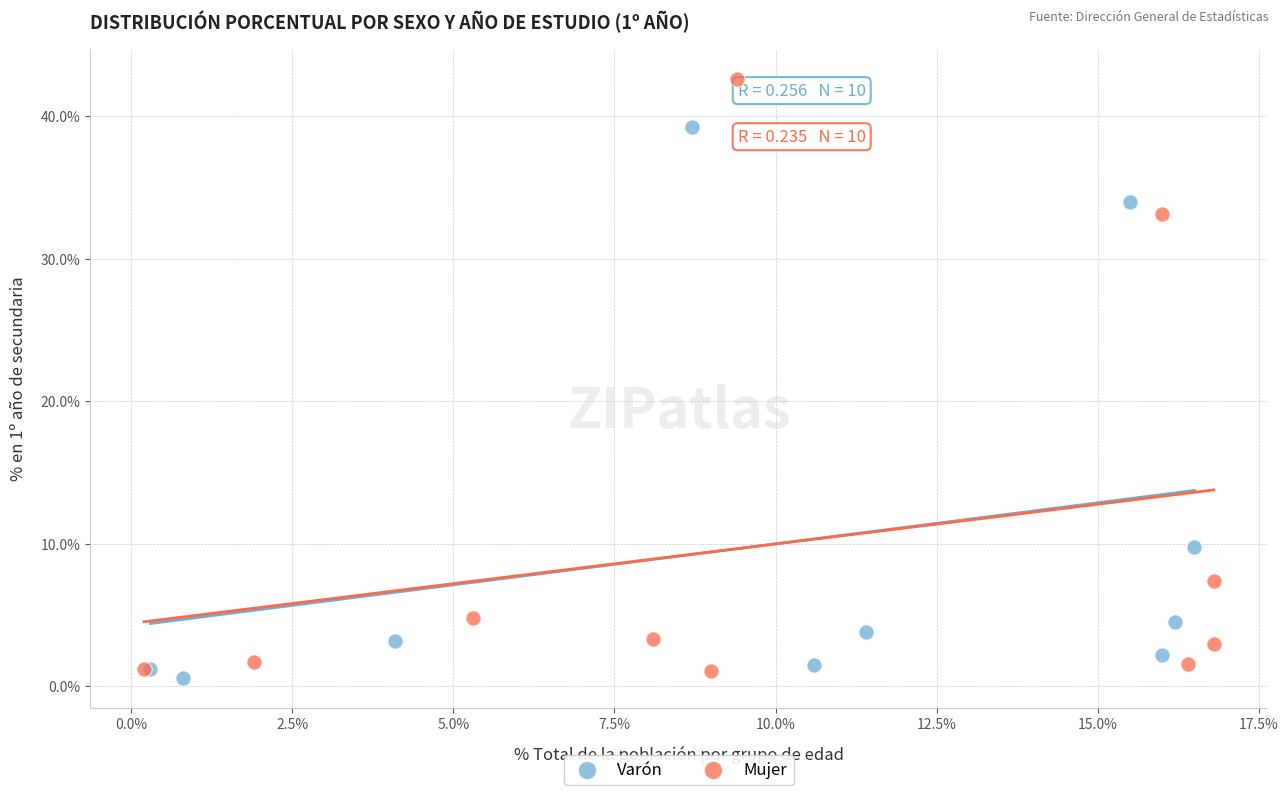

Which series contains the highest Y value?

Mujer